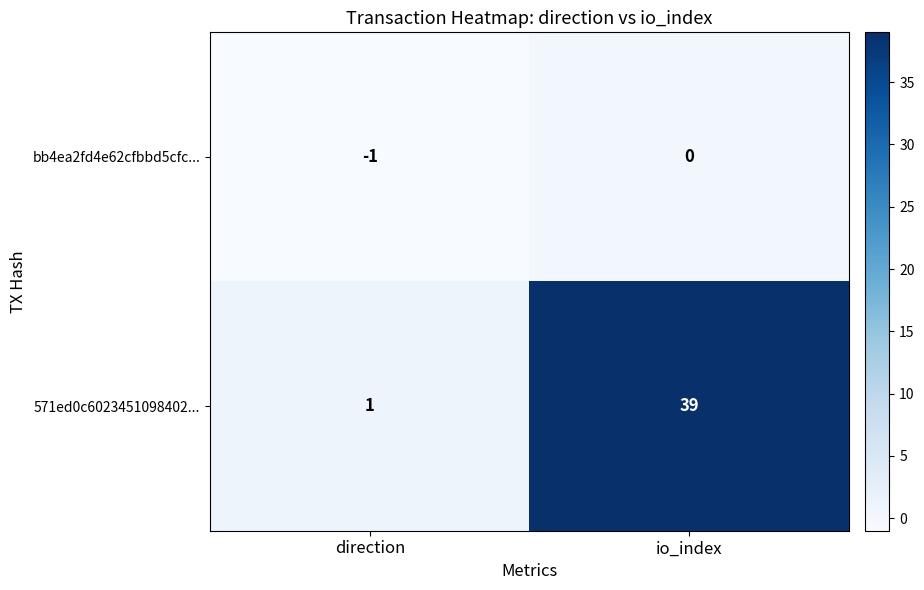

What is the sum of the 571ed0c6023451098402... values at io_index and direction?

40